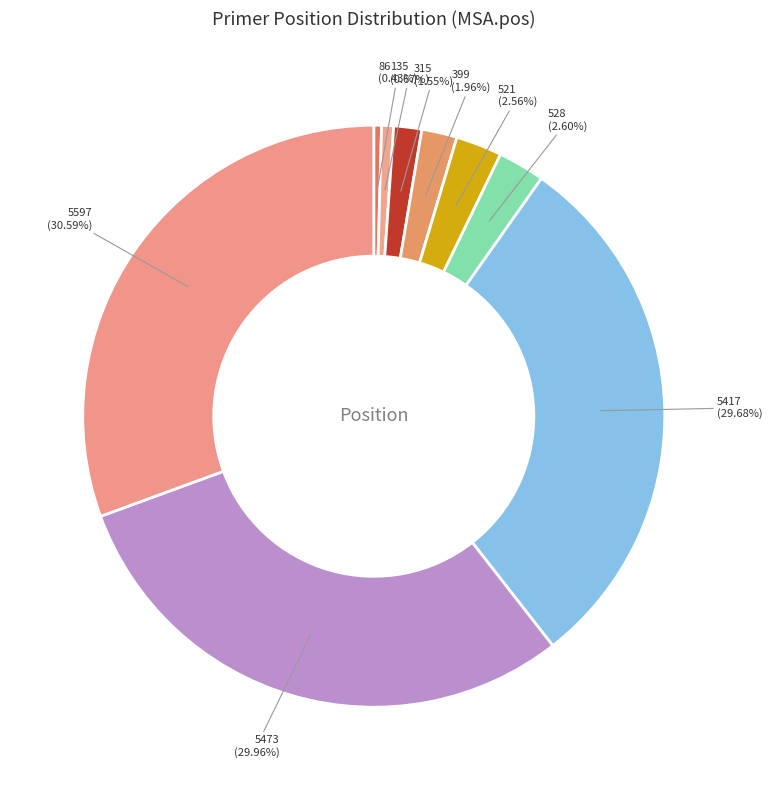

Does any single category account for the majority?

No